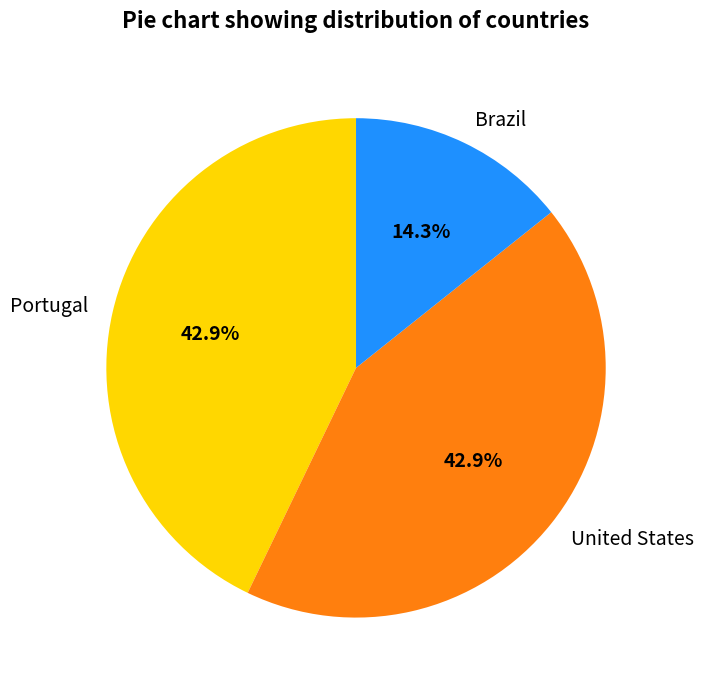

Combined, do Portugal and Brazil account for over 50%?

Yes